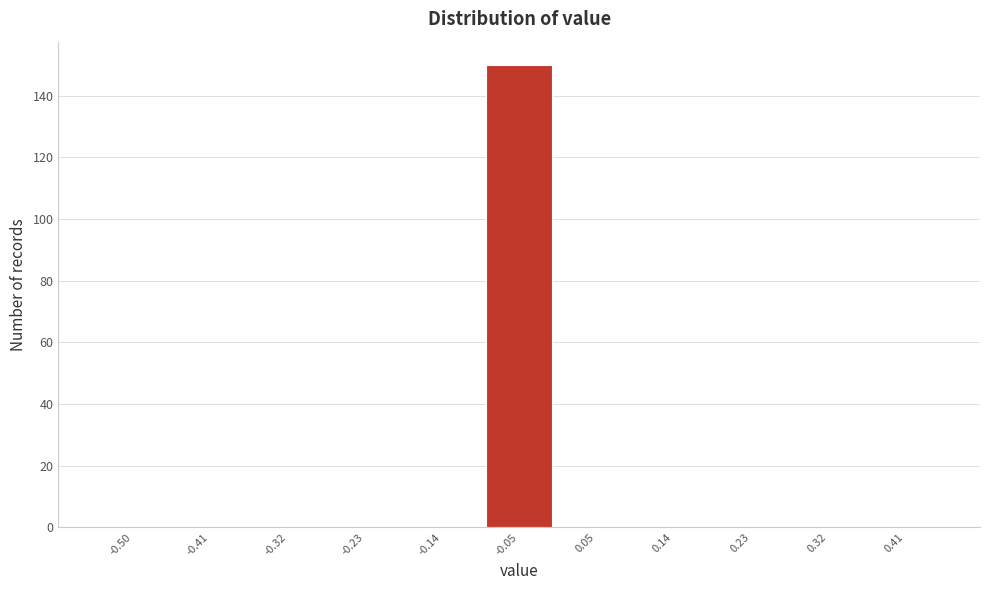

Reading right to left, transcribe all the data shown in this chart.

0.41=0	0.32=0	0.23=0	0.14=0	0.05=0	-0.05=150	-0.14=0	-0.23=0	-0.32=0	-0.41=0	-0.50=0